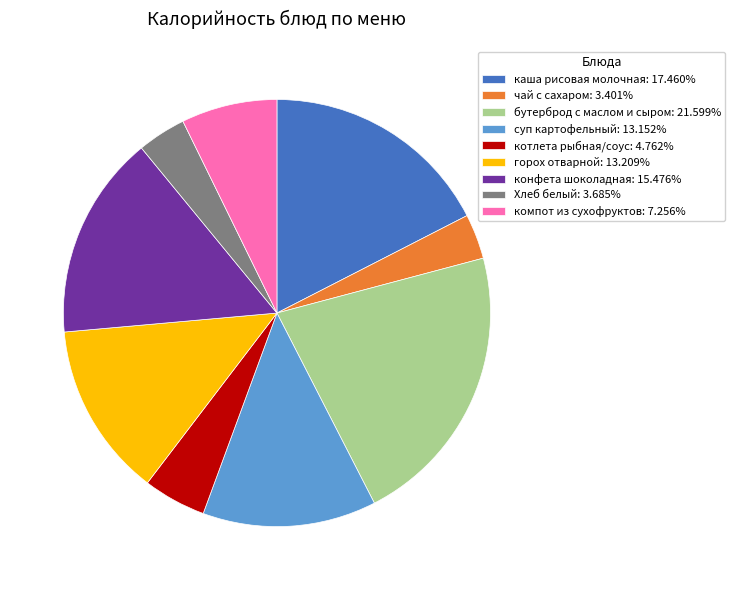

Is каша рисовая молочная: 17.460% the majority of the pie?

No